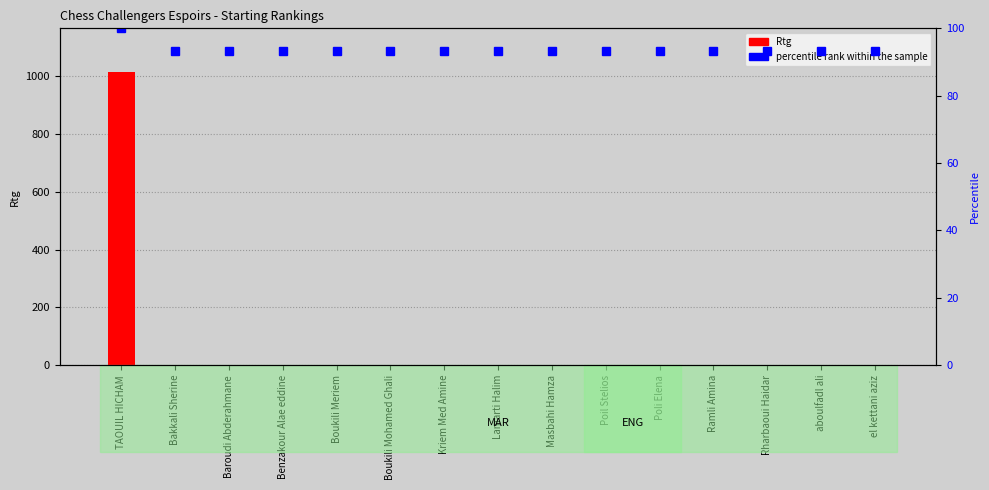

What is the average value of the percentile rank within the sample series?

93.8